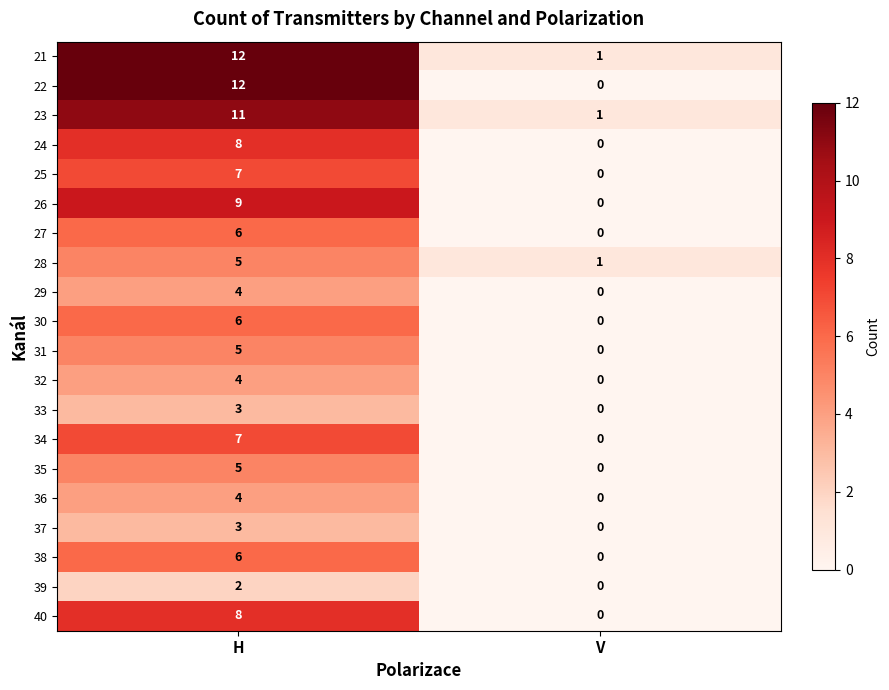

Between H and V, which series saw the biggest shift?

22